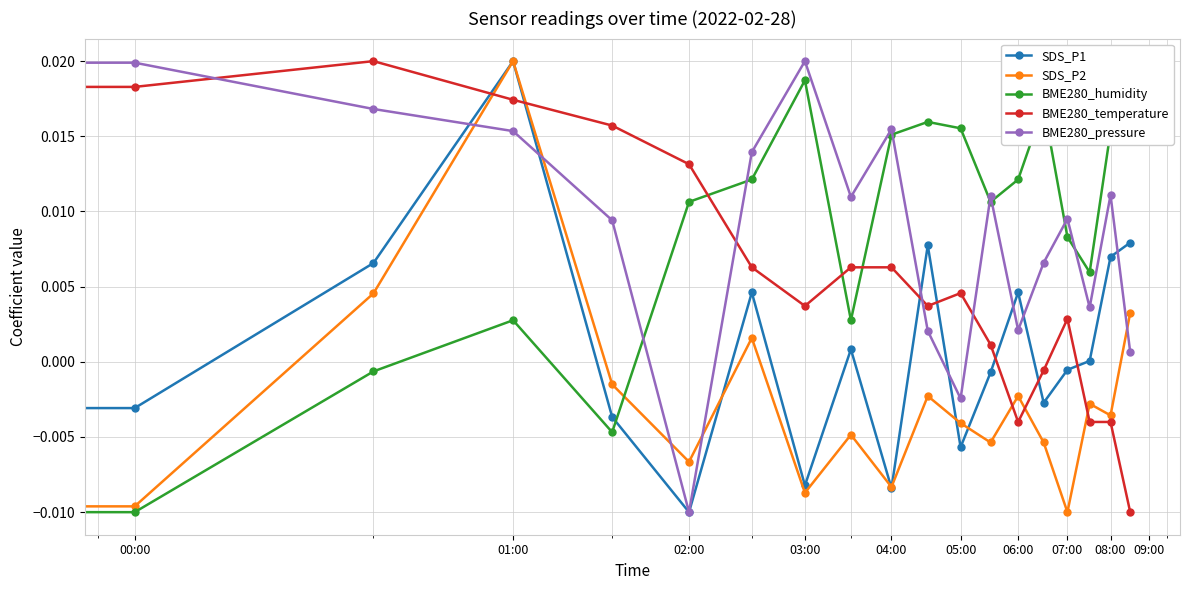

At which category does the chart reach its peak across all series?

01:00